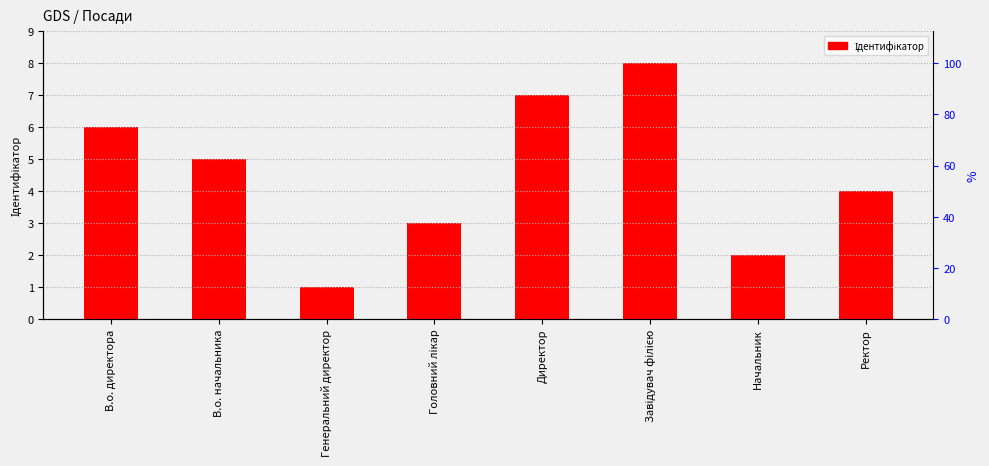

The value at В.о. директора is 8. True or false?

False